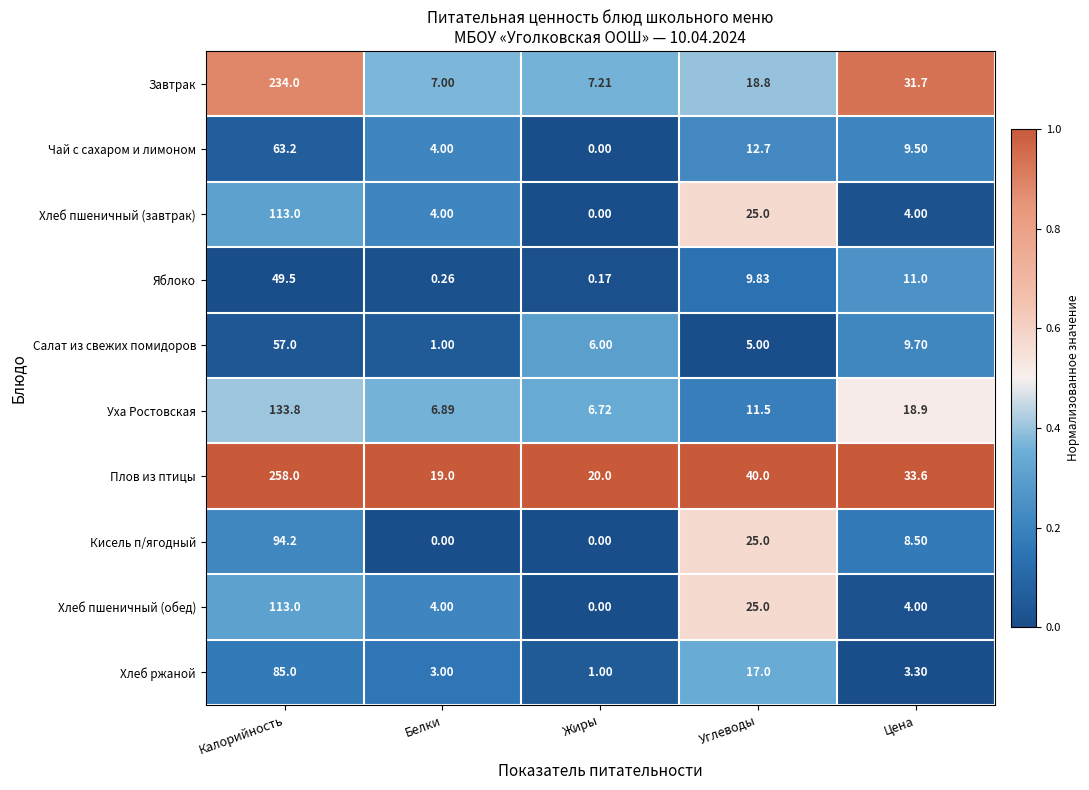

Which series has the largest total across all categories?

Плов из птицы